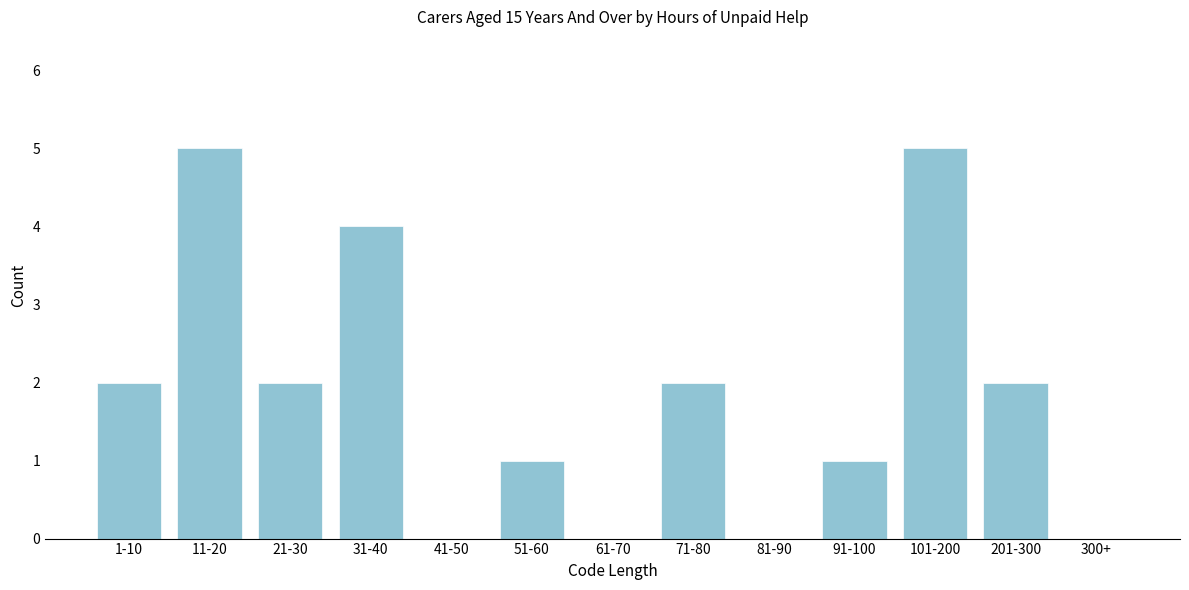

Reading left to right, extract all data points from this chart.

1-10=2	11-20=5	21-30=2	31-40=4	41-50=0	51-60=1	61-70=0	71-80=2	81-90=0	91-100=1	101-200=5	201-300=2	300+=0